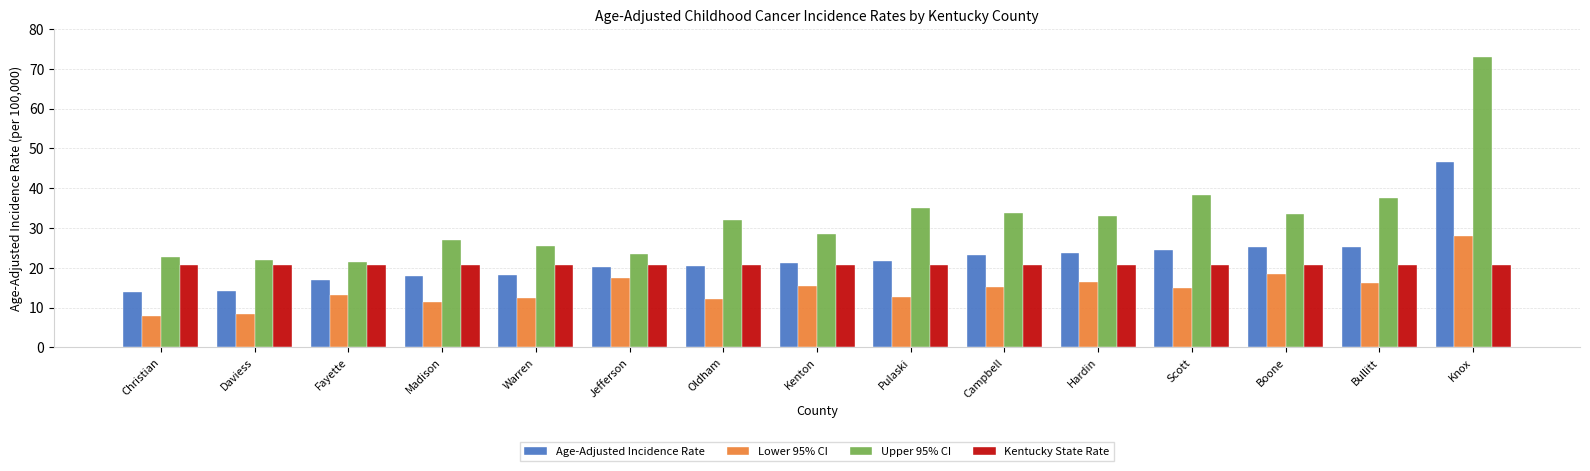

Which series changed the most between Daviess and Hardin?

Upper 95% CI